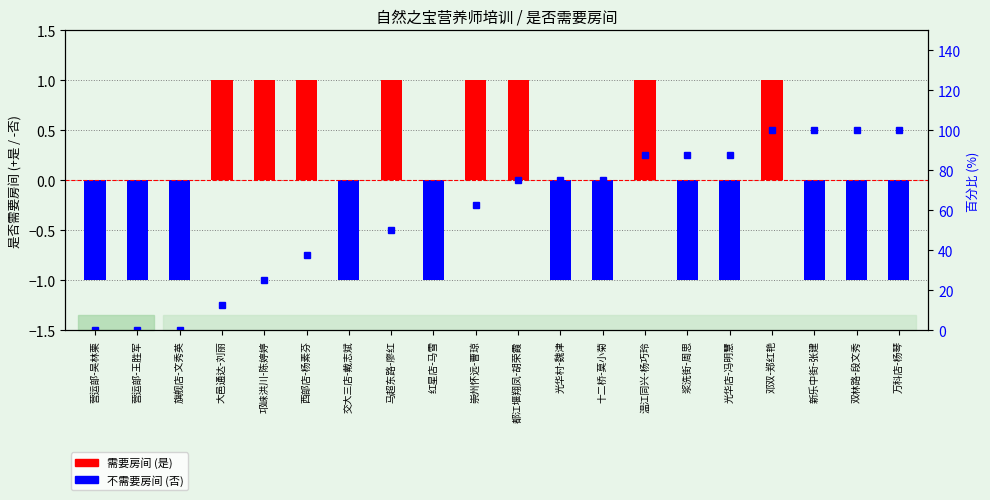

What is the difference between the 需要房间百分比 values at 马超东路-廖红 and 都江堰翔凤-胡荣霞?

25.0